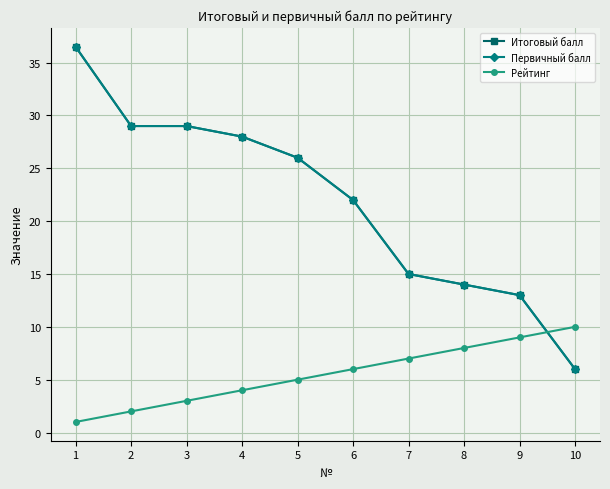

At which category is the sum across all series the highest?

1